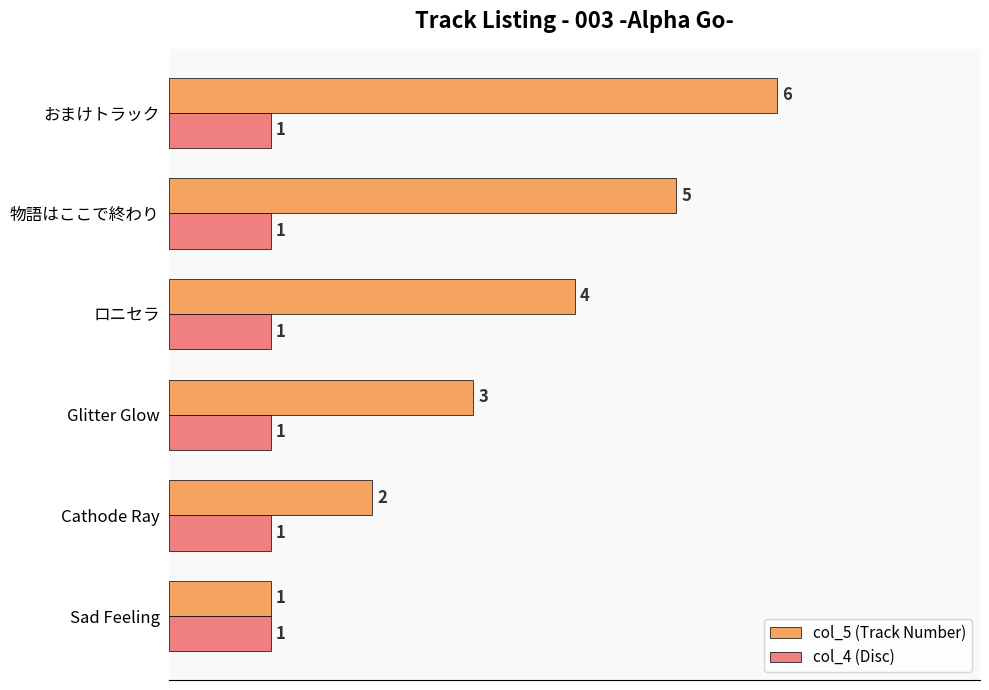

List the labels in order of col_5 (Track Number) value, largest first.

おまけトラック, 物語はここで終わり, ロニセラ, Glitter Glow, Cathode Ray, Sad Feeling